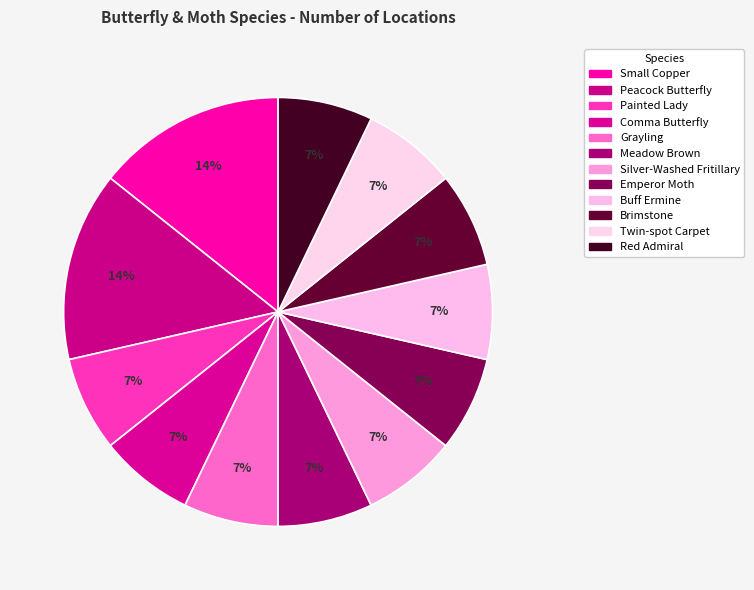

Is there a majority slice in this chart?

No